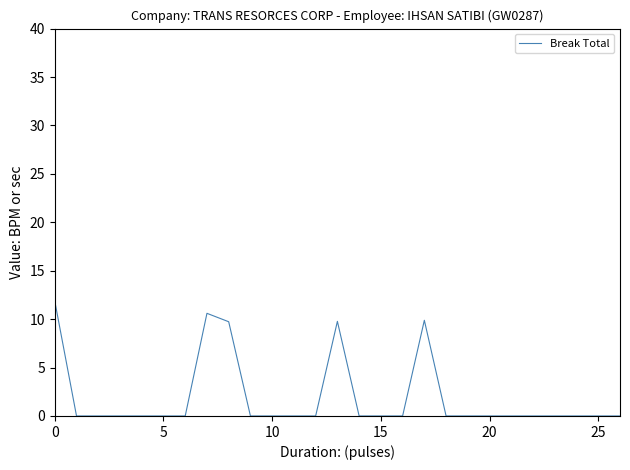

What is the maximum value shown in the chart?

11.9